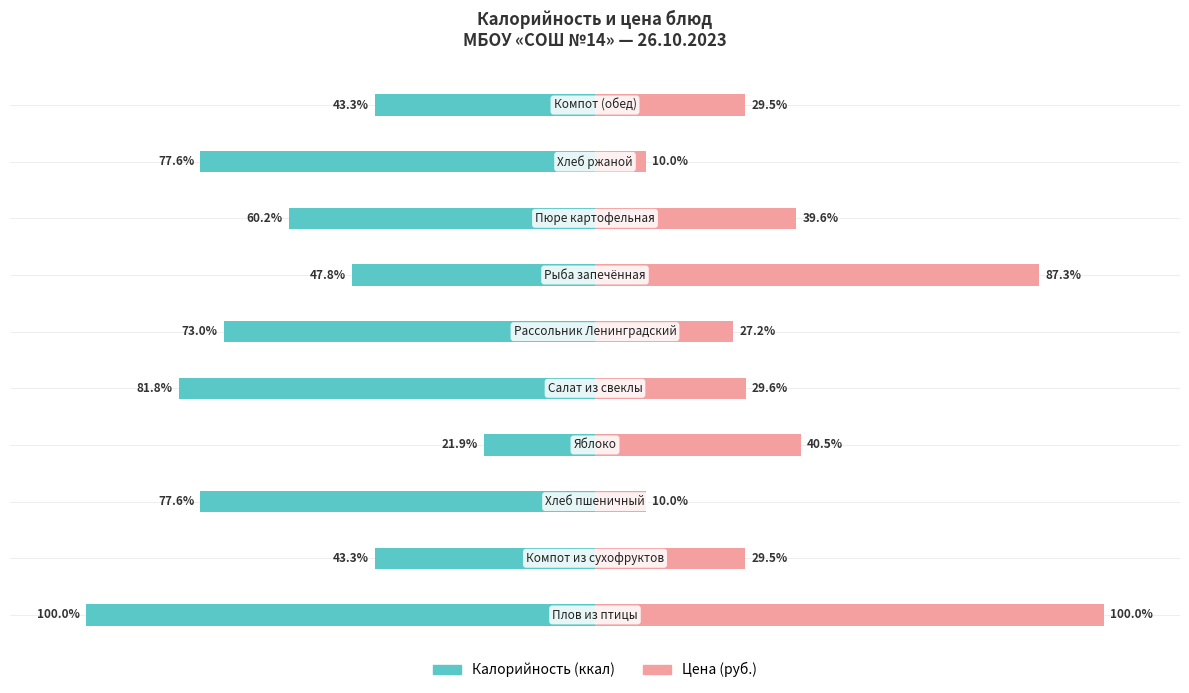

Reading left to right, extract all data points from this chart.

Калорийность: -100.0	-43.3	-77.6	-21.9	-81.8	-73.0	-47.8	-60.2	-77.6	-43.3
Цена: 100.0	29.5	10.0	40.5	29.6	27.2	87.3	39.6	10.0	29.5